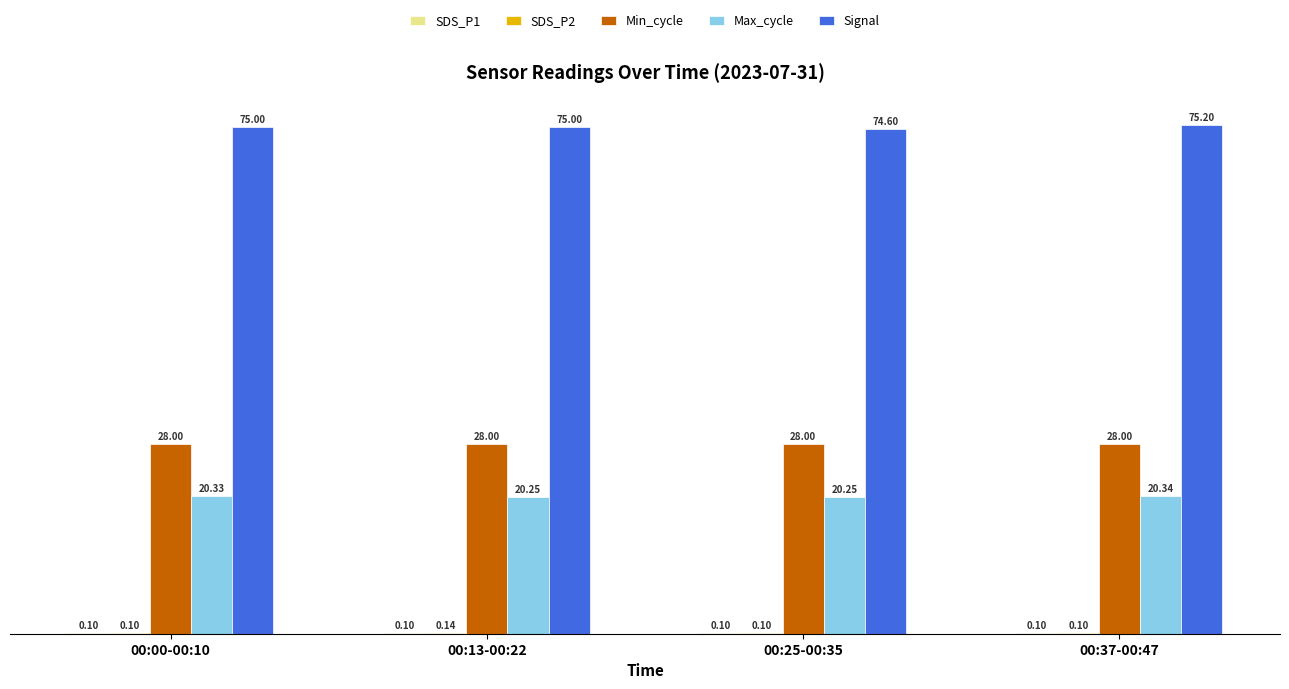

At which category is the sum across all series the highest?

00:37-00:47